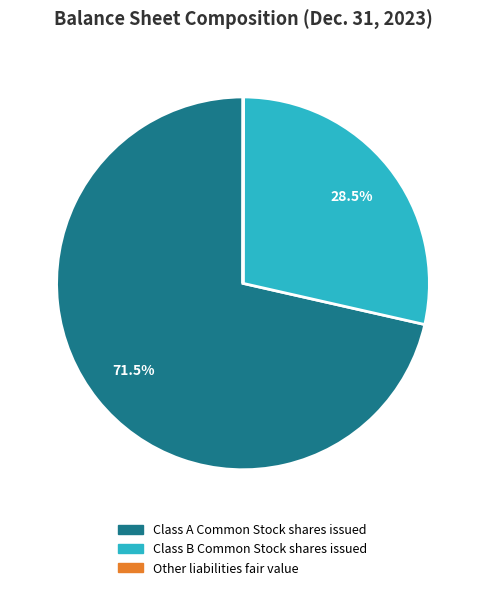

Between Class B Common Stock shares issued and Class A Common Stock shares issued, which is larger?

Class A Common Stock shares issued